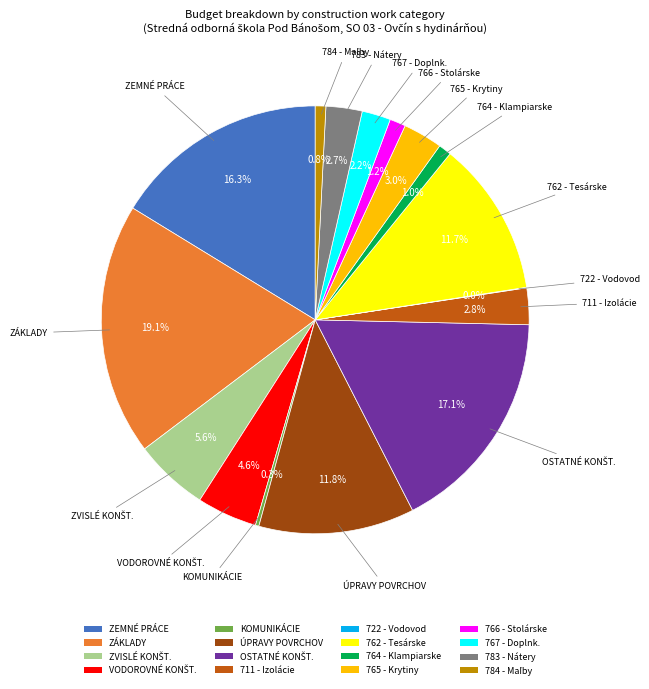

Which has a higher value, 767 - Doplnk. or 766 - Stolárske?

767 - Doplnk.